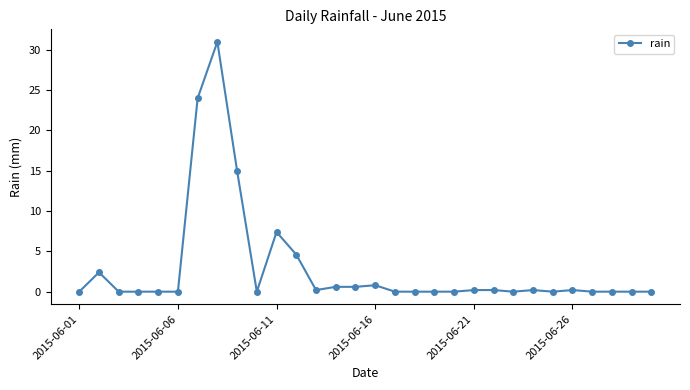

Reading right to left, extract all data points from this chart.

0.0	0.0	0.0	0.0	0.2	0.0	0.2	0.0	0.2	0.2	0.0	0.0	0.0	0.0	0.8	0.6	0.6	0.2	4.6	7.4	0.0	15.0	31.0	24.0	0.0	0.0	0.0	0.0	2.4	0.0